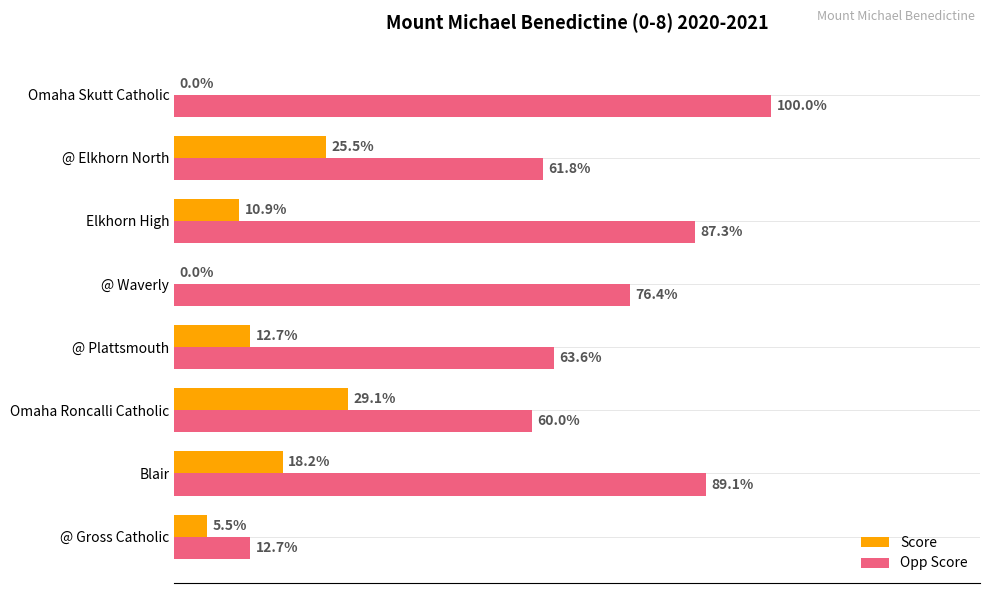

What are all the series names shown in the legend?

Score, Opp Score